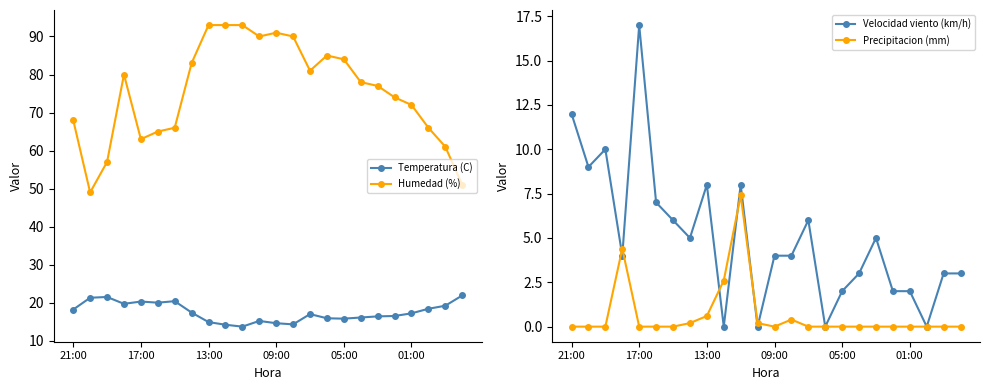

What position from the right is 21:00?

24